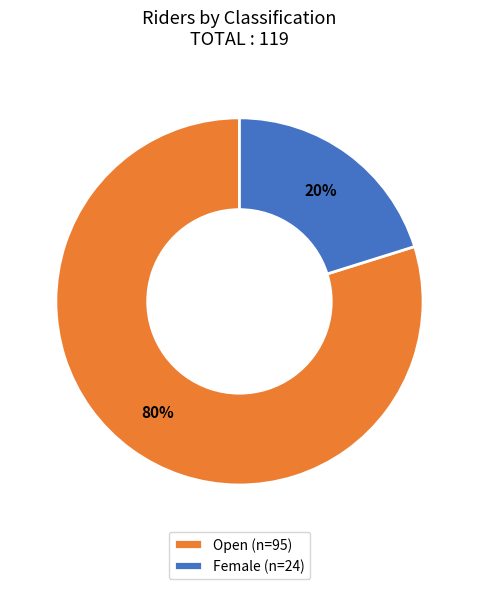

To the nearest percent, what is the combined percentage of Female (n=24) and Open (n=95)?

100%